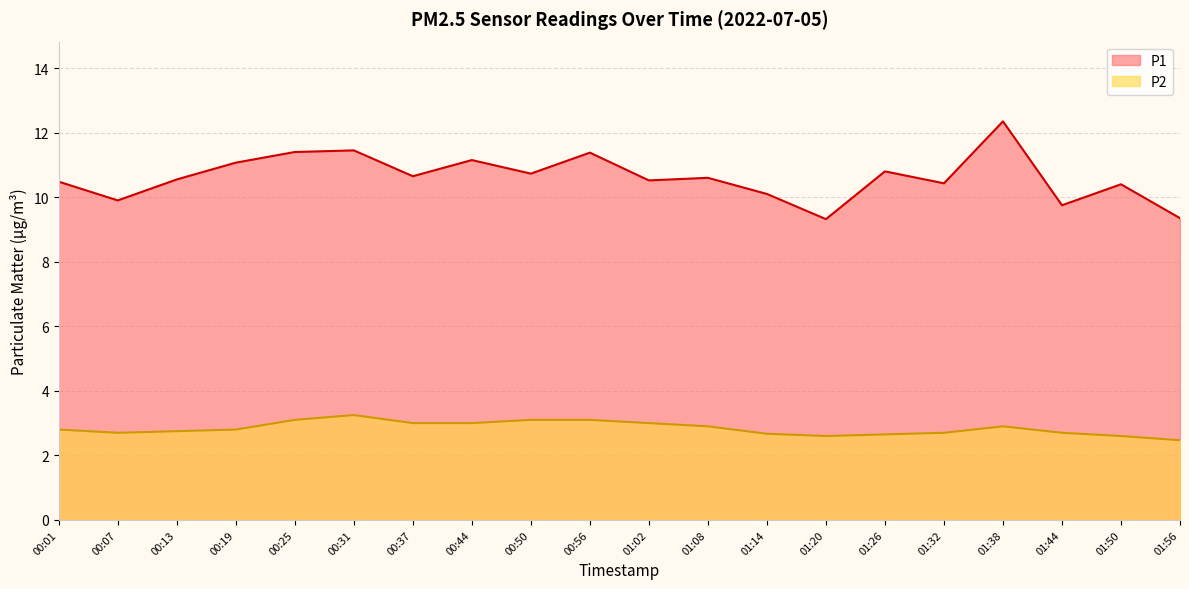

What are all the series names shown in the legend?

P1, P2